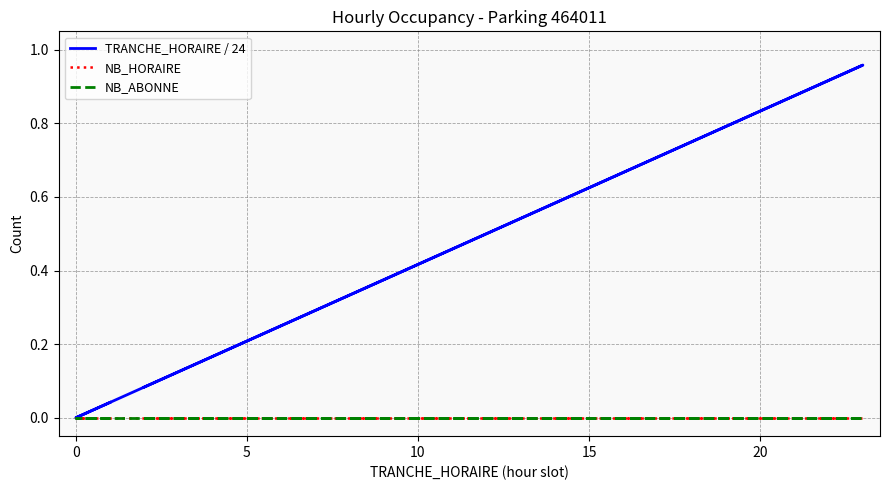

True or false: NB_HORAIRE and NB_ABONNE cross at least once.

False